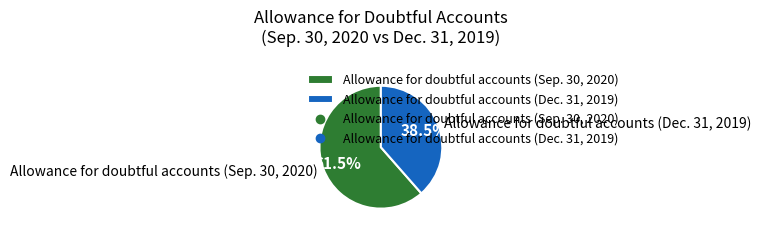

Combined, what portion of the pie is Allowance for doubtful accounts (Sep. 30, 2020) and Allowance for doubtful accounts (Dec. 31, 2019)?

100.0%